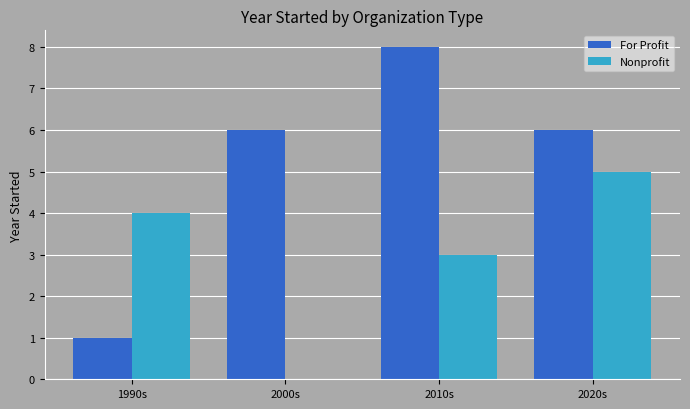

Is it true that Nonprofit equals 4 at 1990s?

True